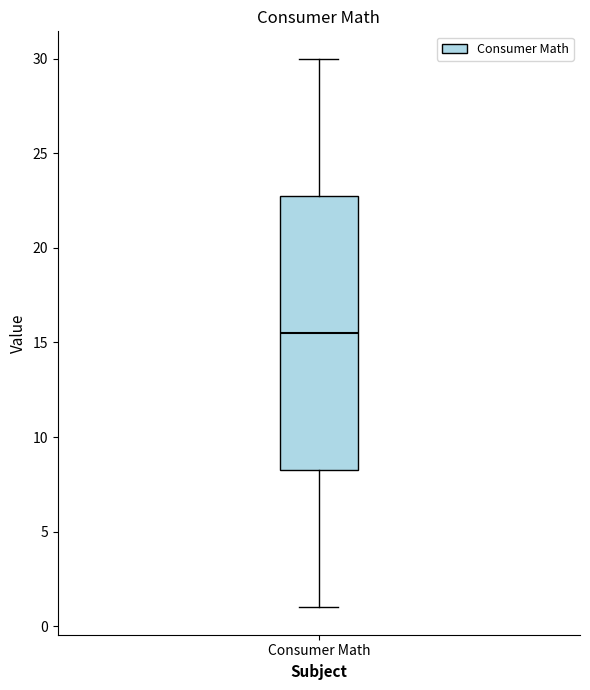

Read this box plot against the y-axis: the position of the median line, the range covered by the box, and the ends of both whiskers. The values are not printed on the chart, so give them approximately, as read against the axis.

median 15.5, box 8.5 to 23.0, whiskers 1.0 to 30.0